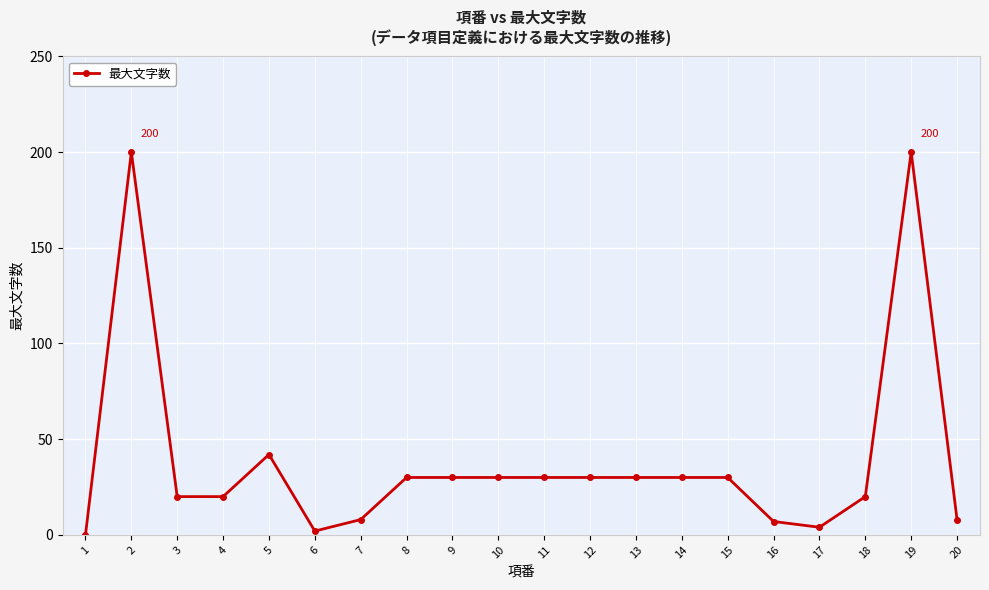

Which category has the lowest value across all series?

1